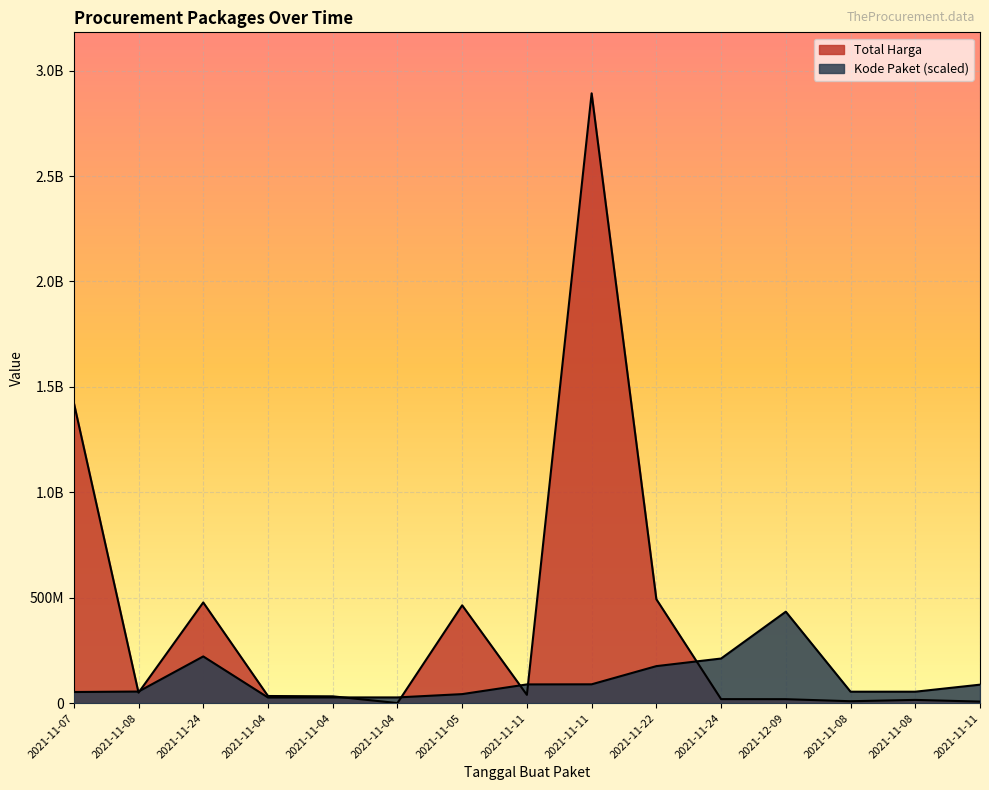

List the series in order of their peak value, highest first.

Total Harga, Kode Paket